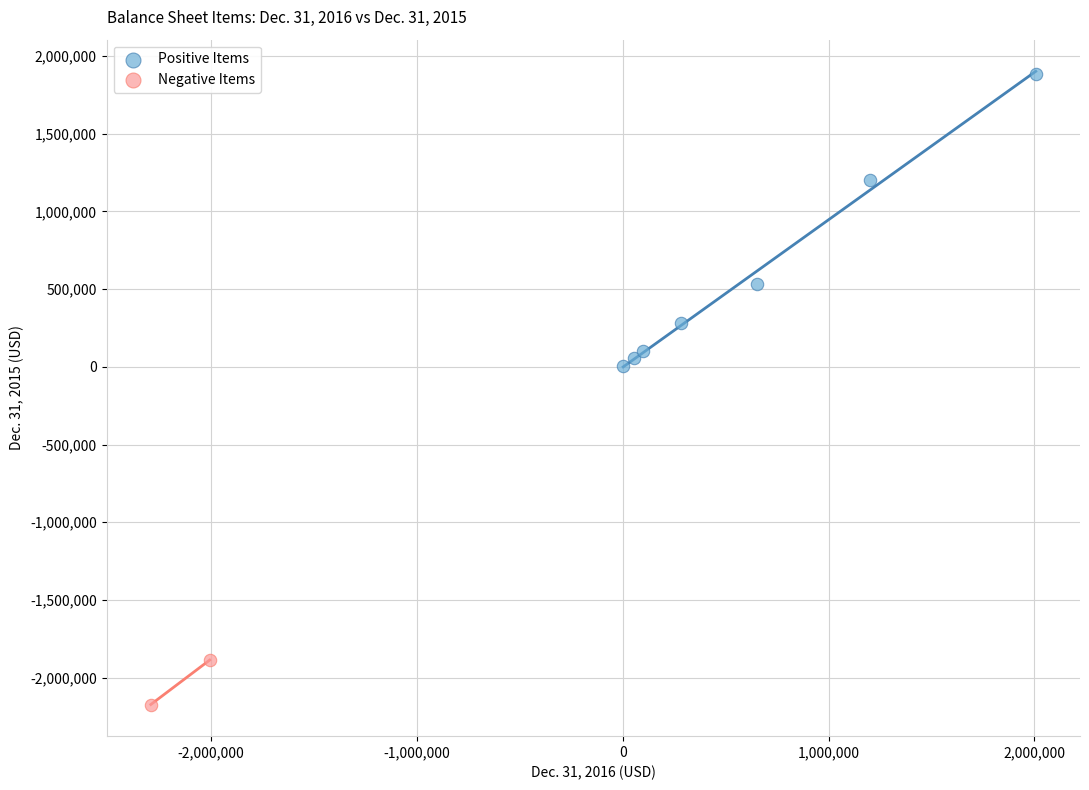

What are all the series names shown in the legend?

Positive Items, Negative Items